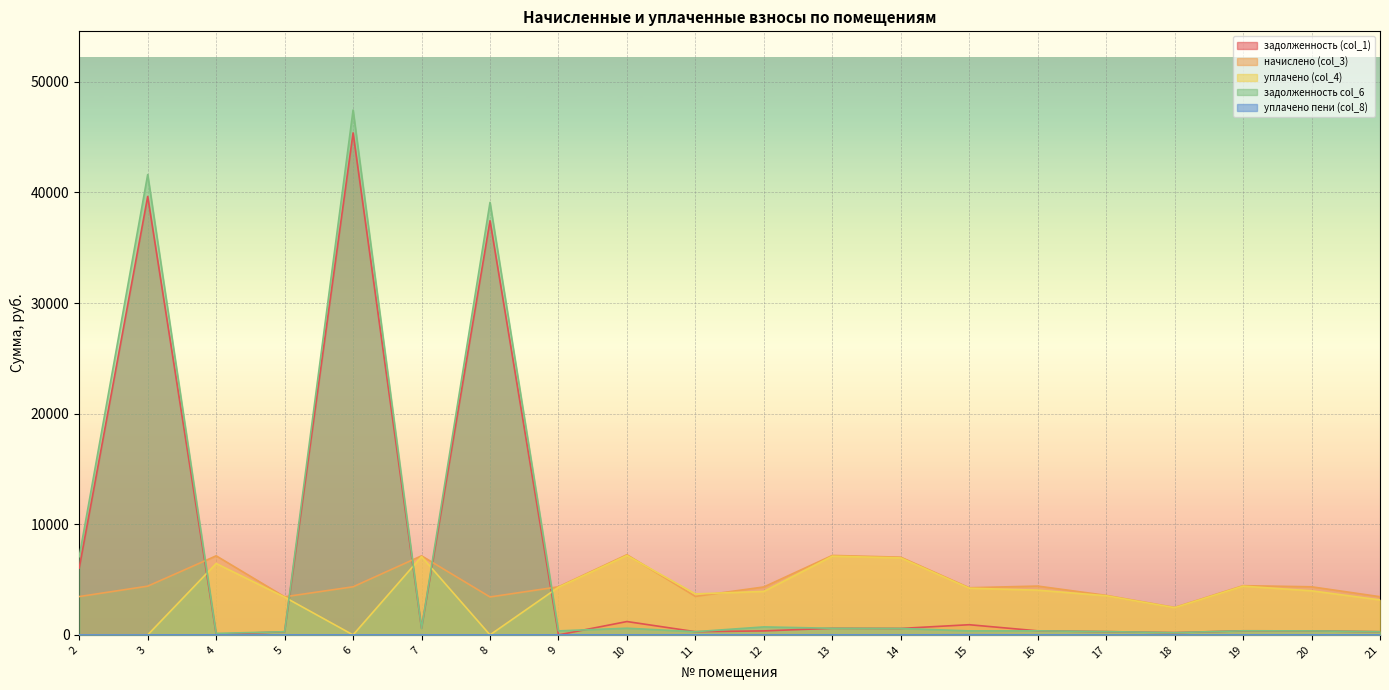

The value of уплачено пени (col_8) at 11 is 0.2. True or false?

False